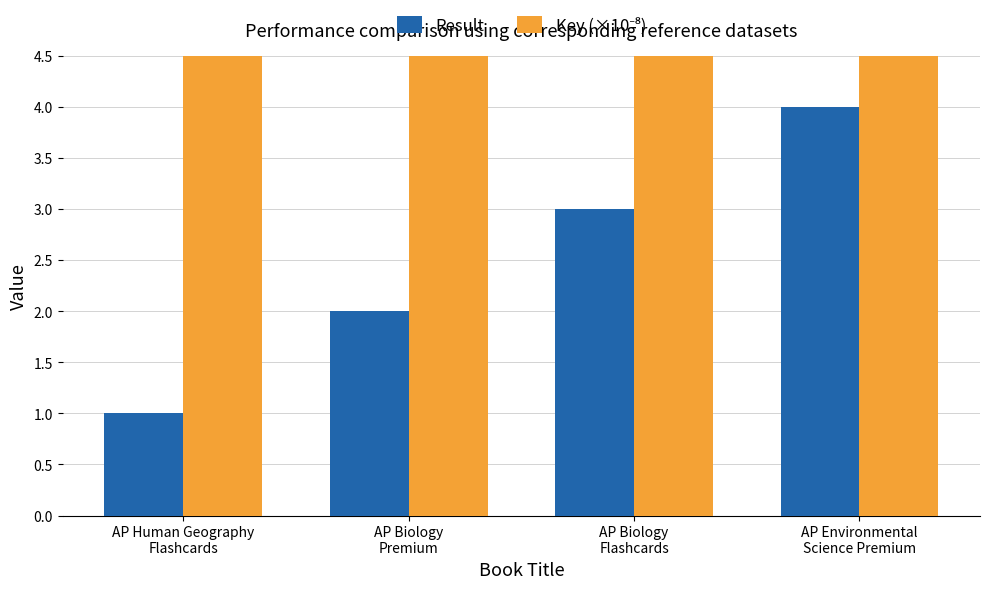

At which label does Key (×10⁻⁸) reach its peak?

AP Human Geography
Flashcards